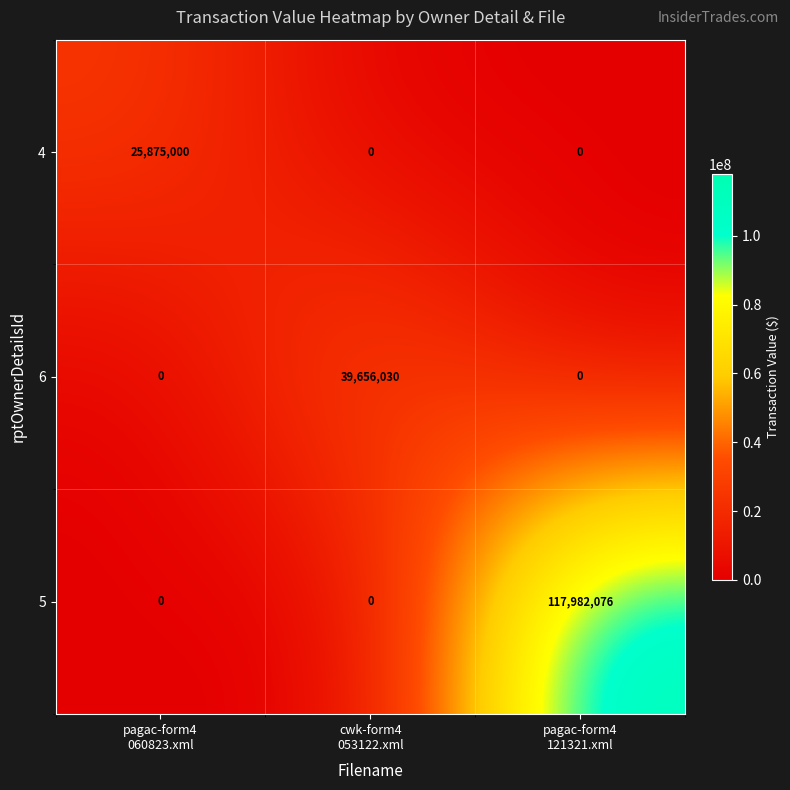

What is the difference between the maximum and second lowest values in the 6 series?

39656030